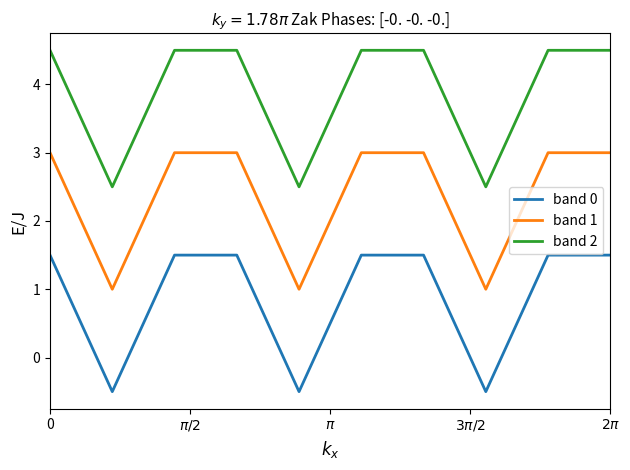

Is this an area chart (filled region under the line)?

No